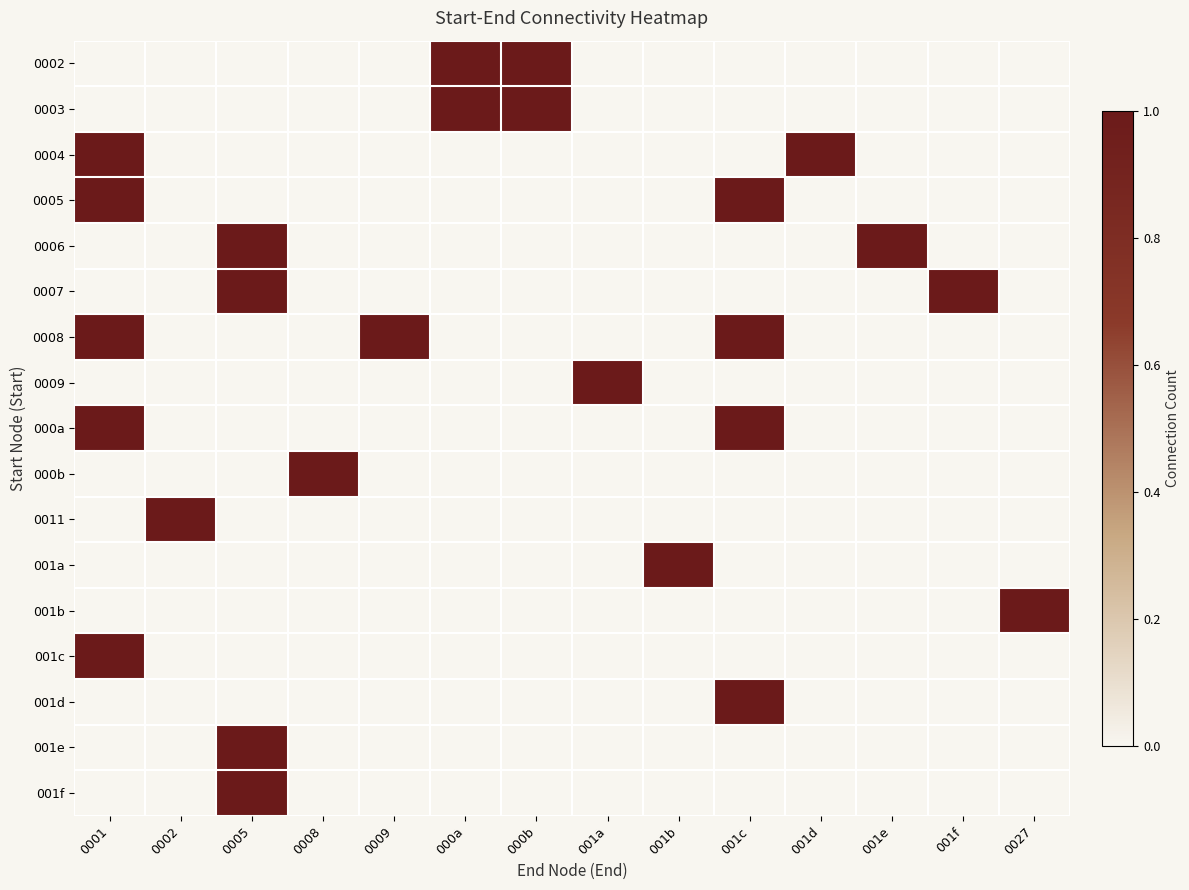

At how many categories does at least one series exceed 0?

14